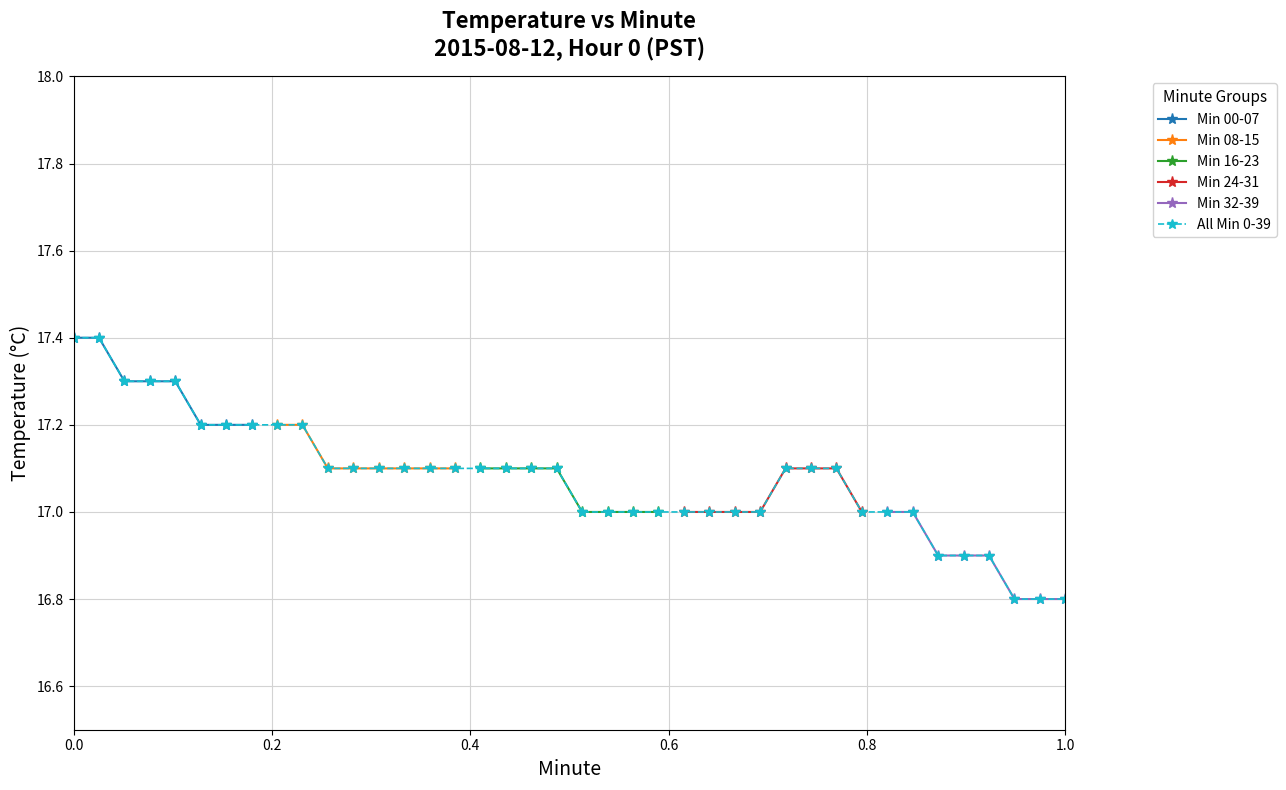

What is the difference between the maximum and second lowest values?

0.6